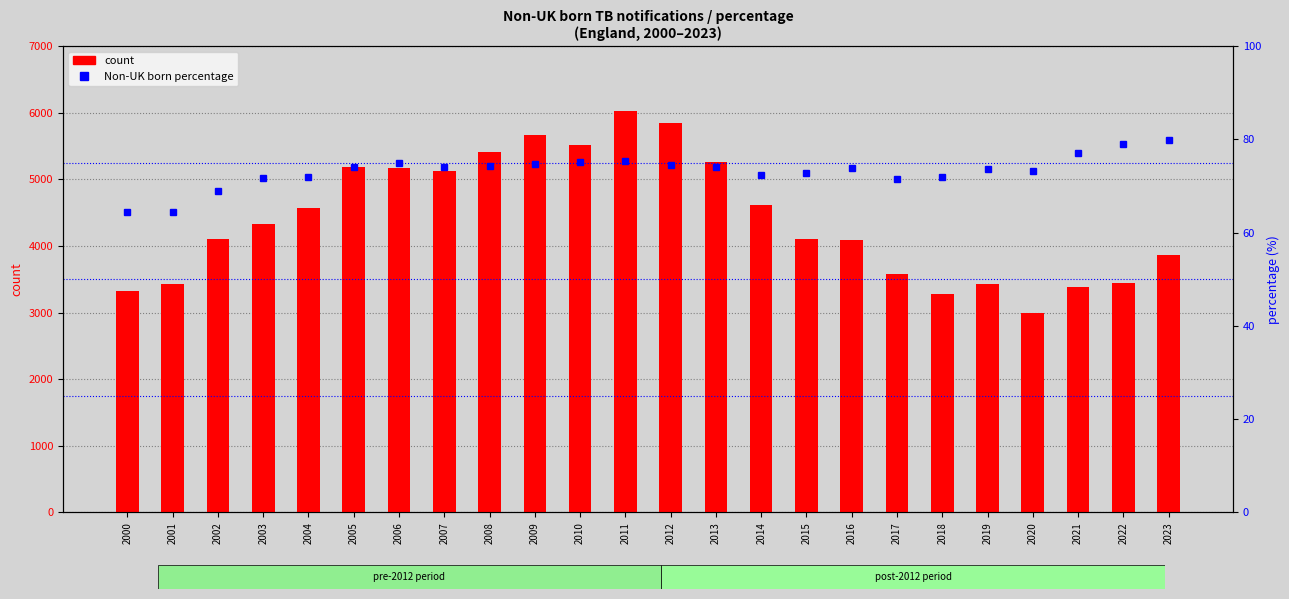

How many groups of bars are there?

24